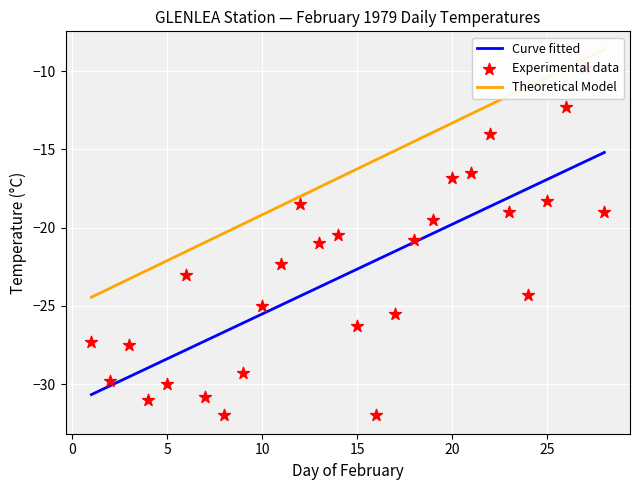

What is the highest value of the Curve fitted series?

-15.2